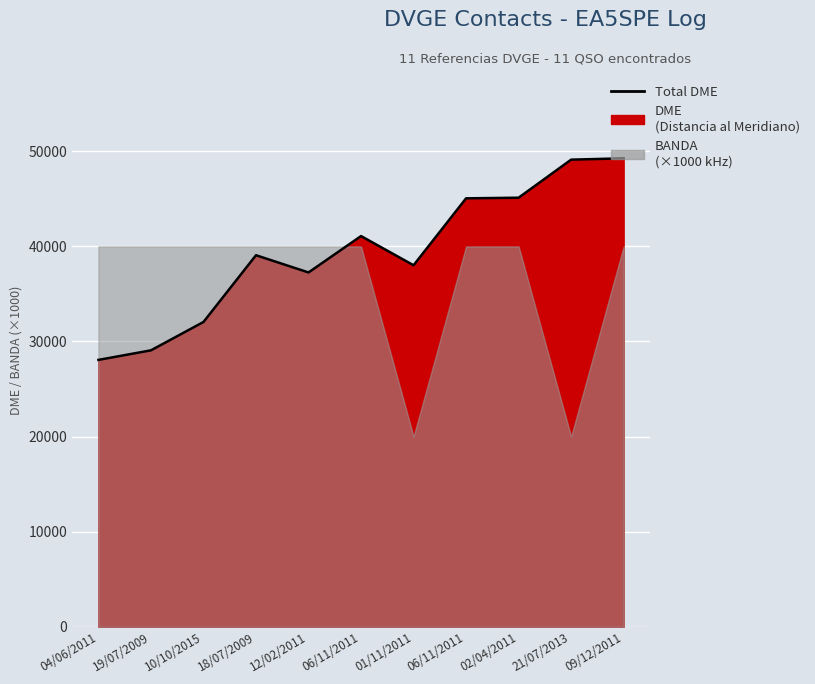

Reading left to right, list all the values displayed in this chart.

04/06/2011=28065	19/07/2009=29070	10/10/2015=32052	18/07/2009=39073	12/02/2011=37260	06/11/2011=41087	01/11/2011=38018	06/11/2011=45055	02/04/2011=45122	21/07/2013=49123	09/12/2011=49264